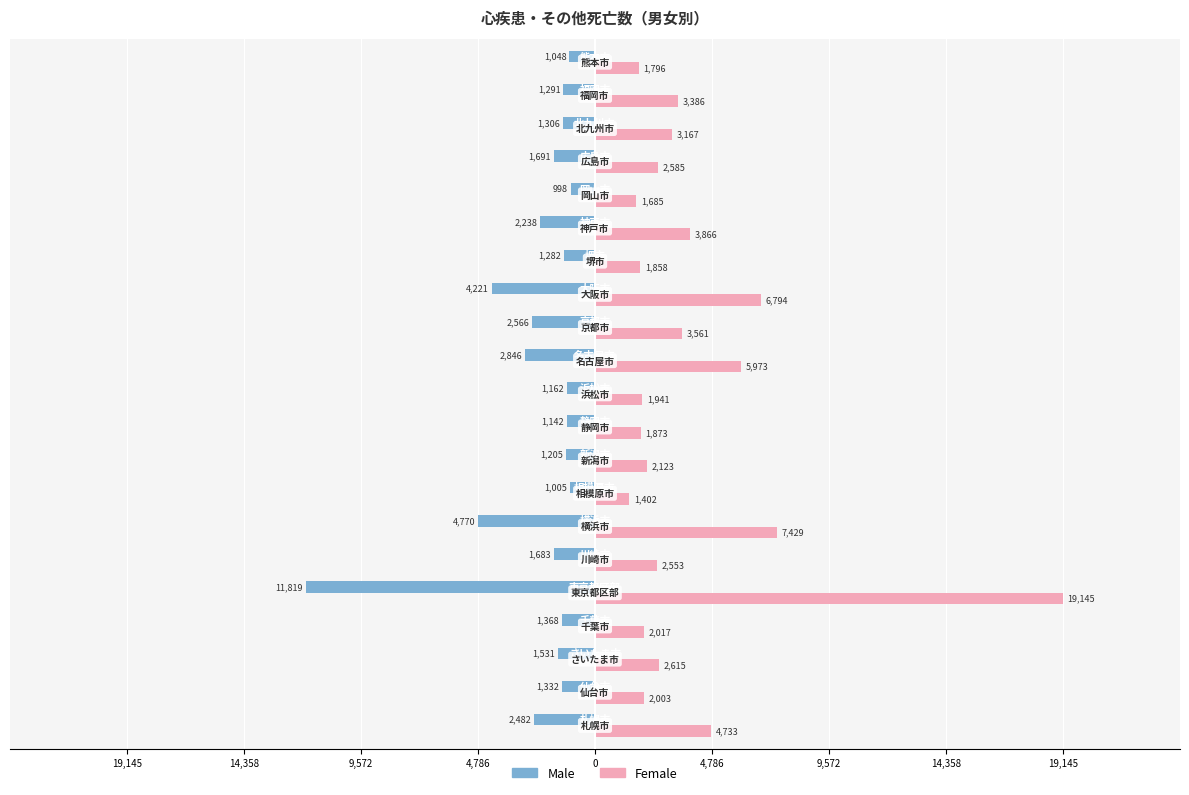

Reading left to right, what are all the values shown in this chart?

Male: -2482	-1332	-1531	-1368	-11819	-1683	-4770	-1005	-1205	-1142	-1162	-2846	-2566	-4221	-1282	-2238	-998	-1691	-1306	-1291	-1048
Female: 4733	2003	2615	2017	19145	2553	7429	1402	2123	1873	1941	5973	3561	6794	1858	3866	1685	2585	3167	3386	1796